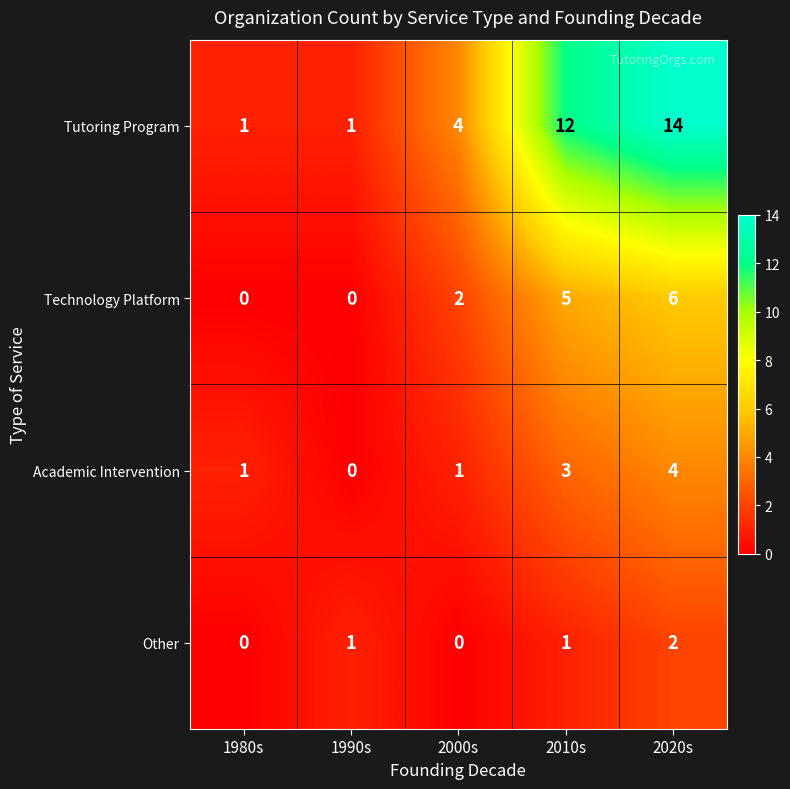

What is the maximum value for Technology Platform?

6